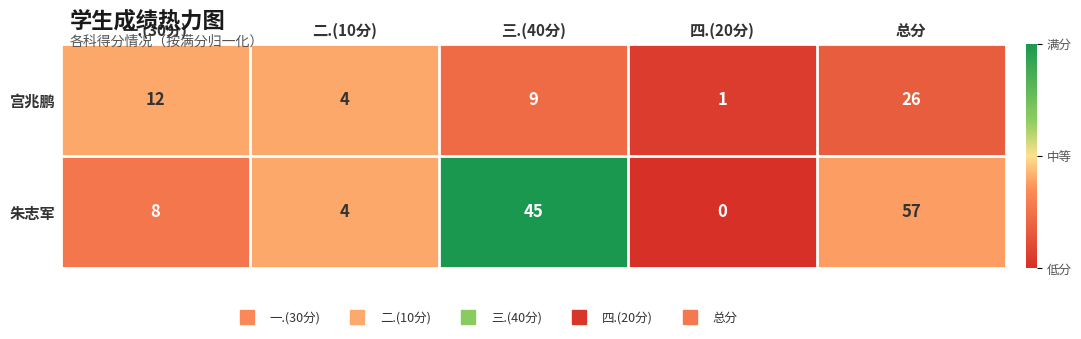

True or false: 朱志军 has a value of 8 at 一.(30分).

True